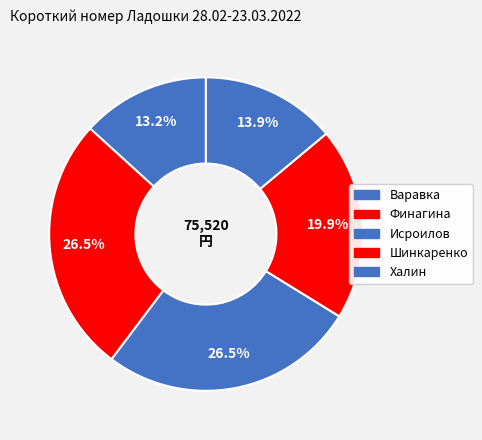

Combined, what portion of the pie is Исроилов and Варавка?

39.7%